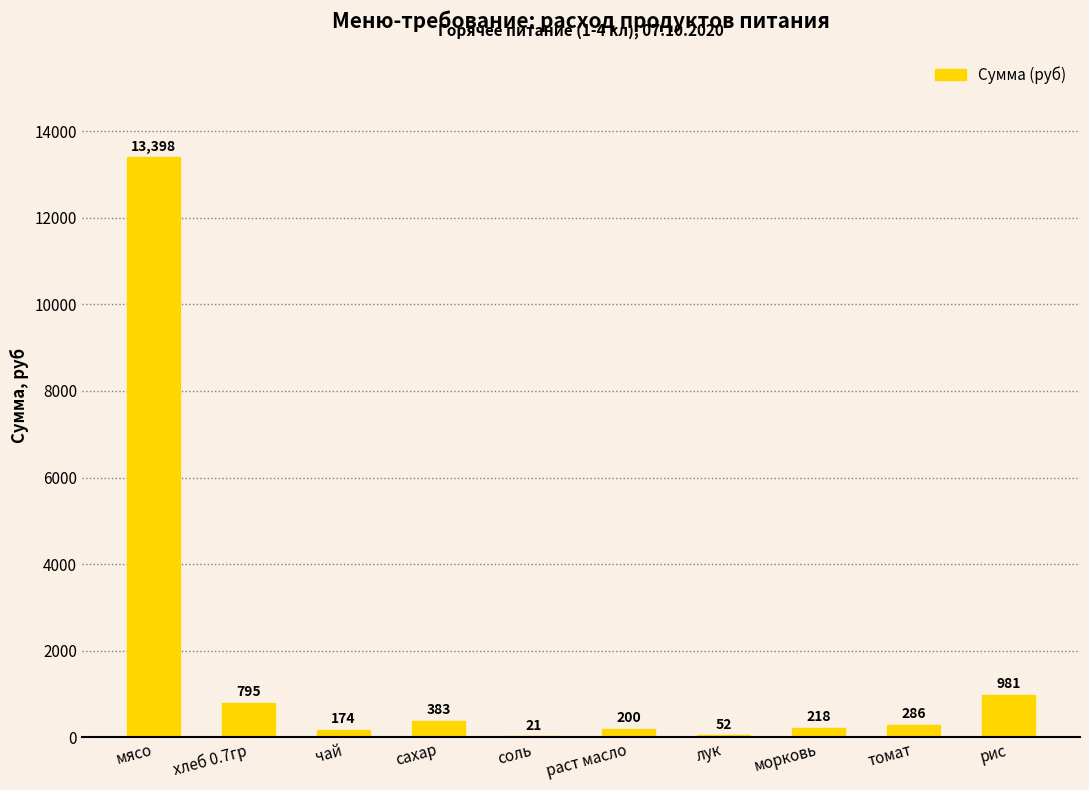

The value at соль is 20.9. True or false?

True